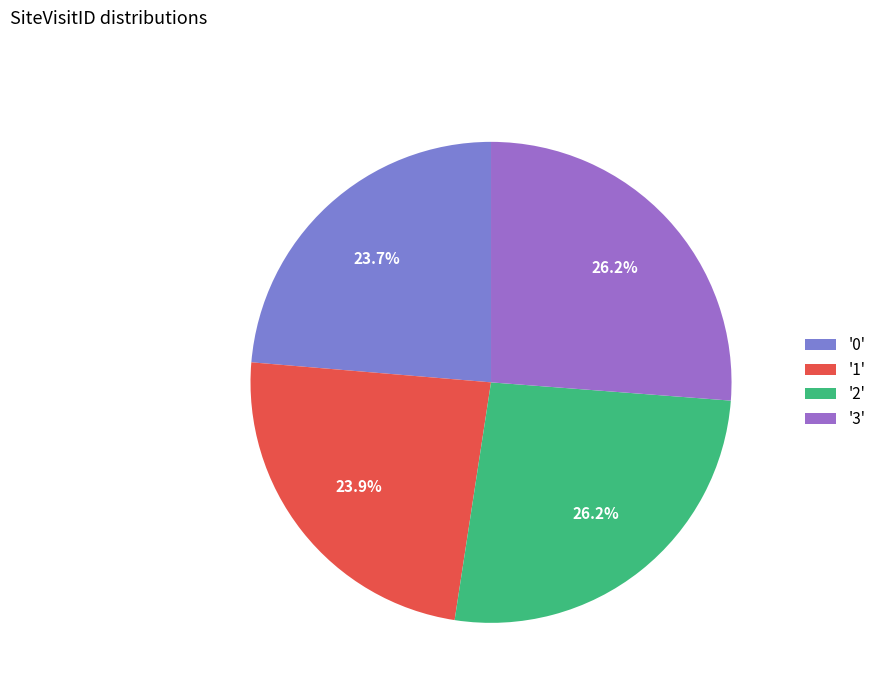

How many slices are in this pie chart?

4